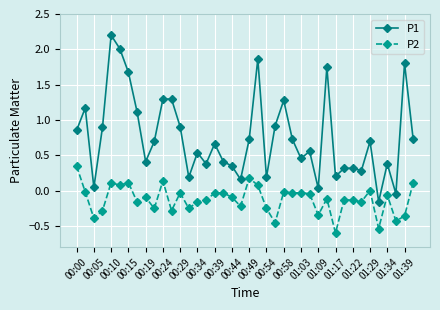

Which series has the widest spread of values?

P1